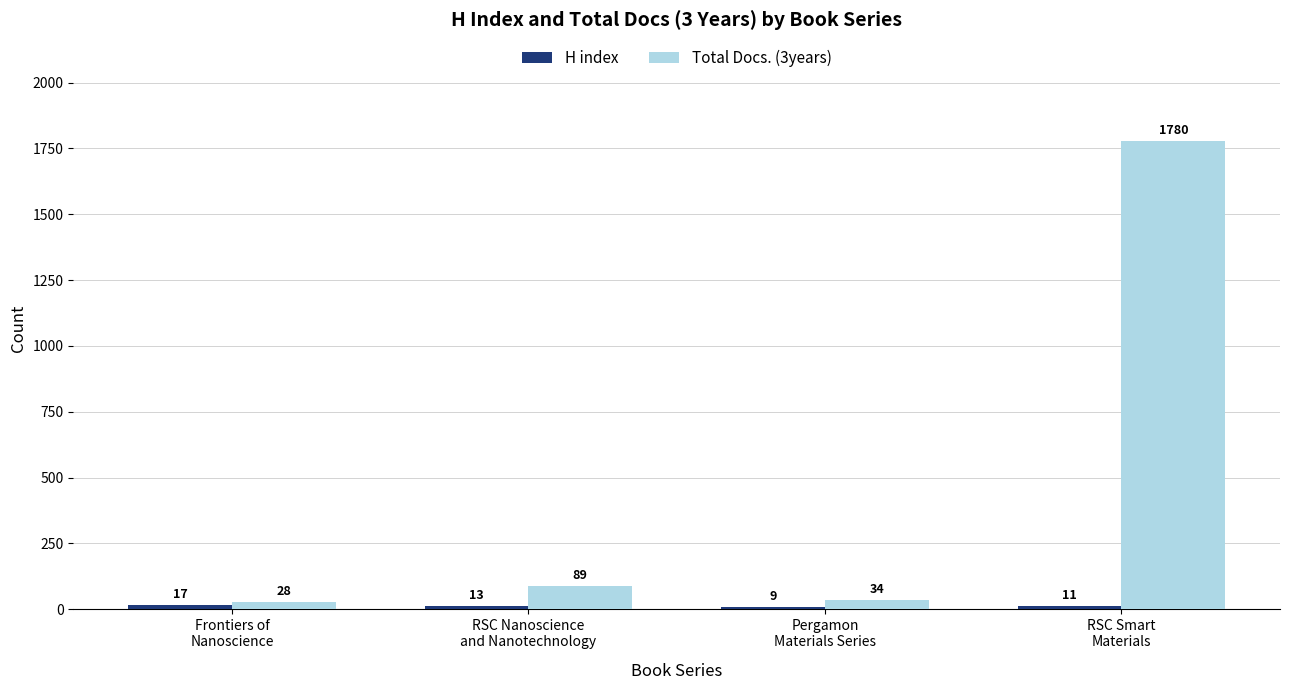

At which category does the chart reach its minimum across all series?

Pergamon
Materials Series